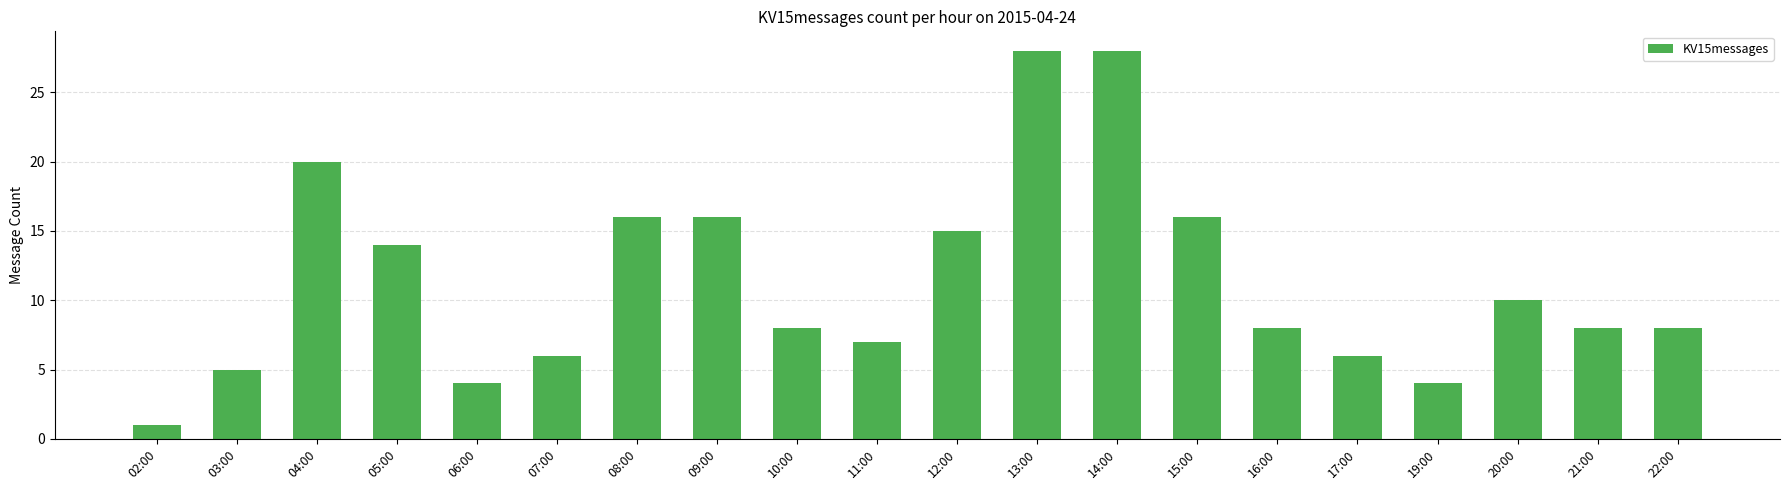

Which category has the lowest value across all series?

02:00